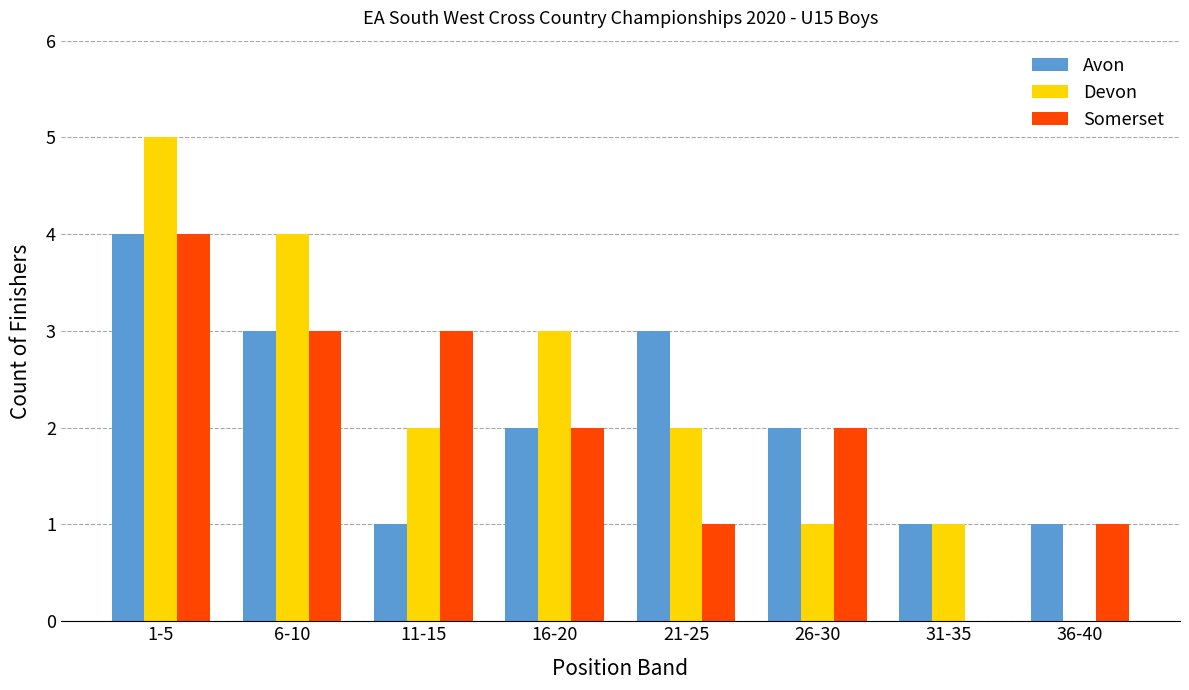

Reading left to right, what are all the values shown in this chart?

Avon: 4	3	1	2	3	2	1	1
Devon: 5	4	2	3	2	1	1	0
Somerset: 4	3	3	2	1	2	0	1